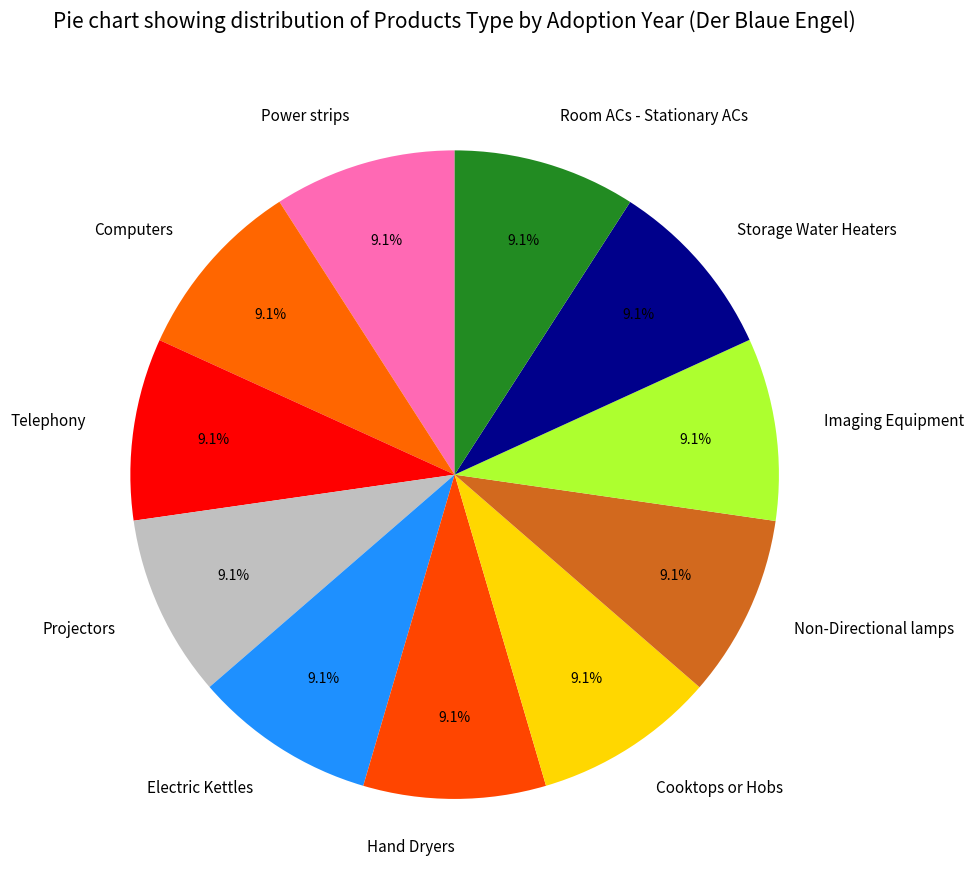

Is it true that Telephony is 15% of the pie?

False